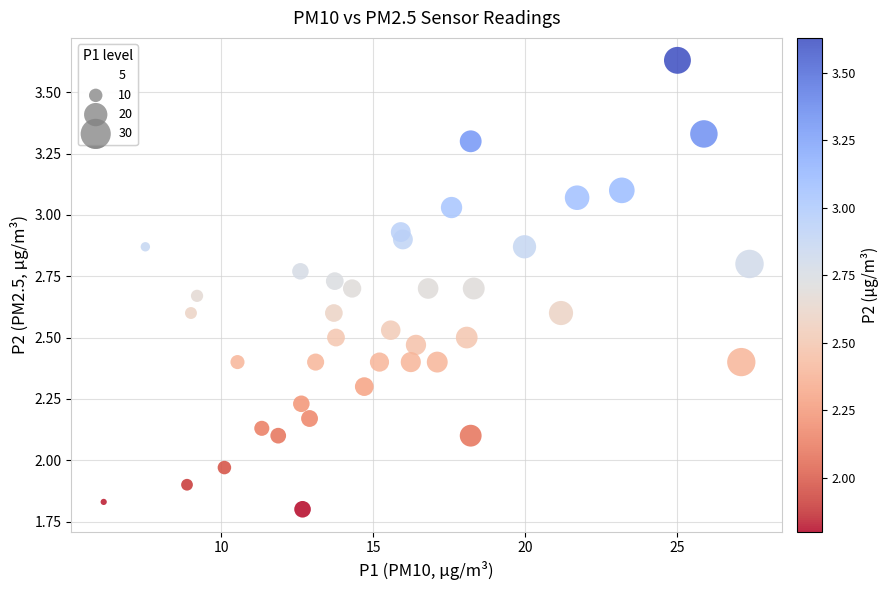

What is the range of X values (max minus min)?

21.2